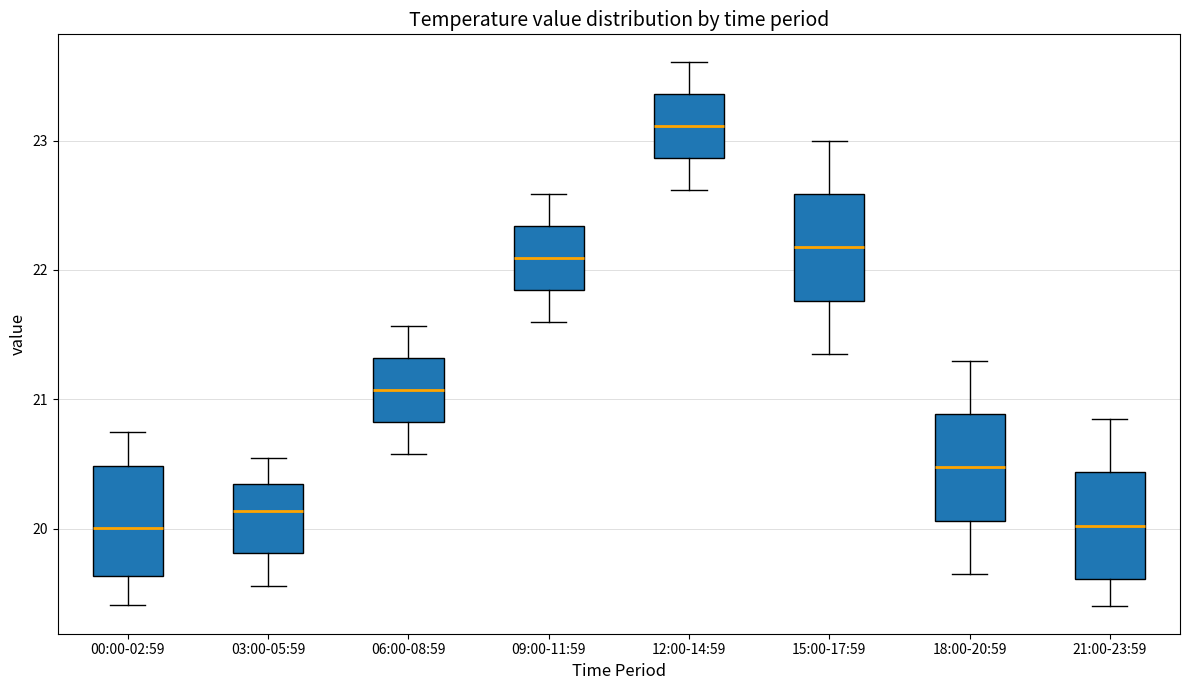

Reading left to right, read every box against the y-axis: the position of its median line, the range the box covers, and the ends of its whiskers. The values are not printed on the chart, so give them approximately, as read against the axis.

00:00-02:59: median 20.0, box 19.6 to 20.5, whiskers 19.4 to 20.8
03:00-05:59: median 20.1, box 19.8 to 20.3, whiskers 19.6 to 20.6
06:00-08:59: median 21.1, box 20.8 to 21.3, whiskers 20.6 to 21.6
09:00-11:59: median 22.1, box 21.8 to 22.3, whiskers 21.6 to 22.6
12:00-14:59: median 23.1, box 22.9 to 23.4, whiskers 22.6 to 23.6
15:00-17:59: median 22.2, box 21.8 to 22.6, whiskers 21.4 to 23.0
18:00-20:59: median 20.5, box 20.1 to 20.9, whiskers 19.7 to 21.3
21:00-23:59: median 20.0, box 19.6 to 20.4, whiskers 19.4 to 20.9